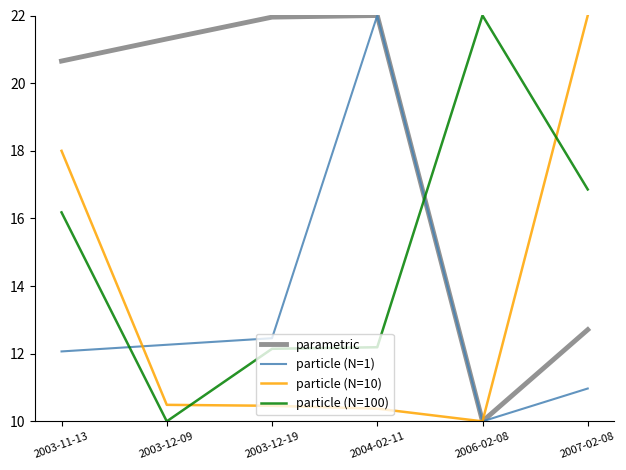

Where is the first local minimum for particle (N=100)?

2003-12-09